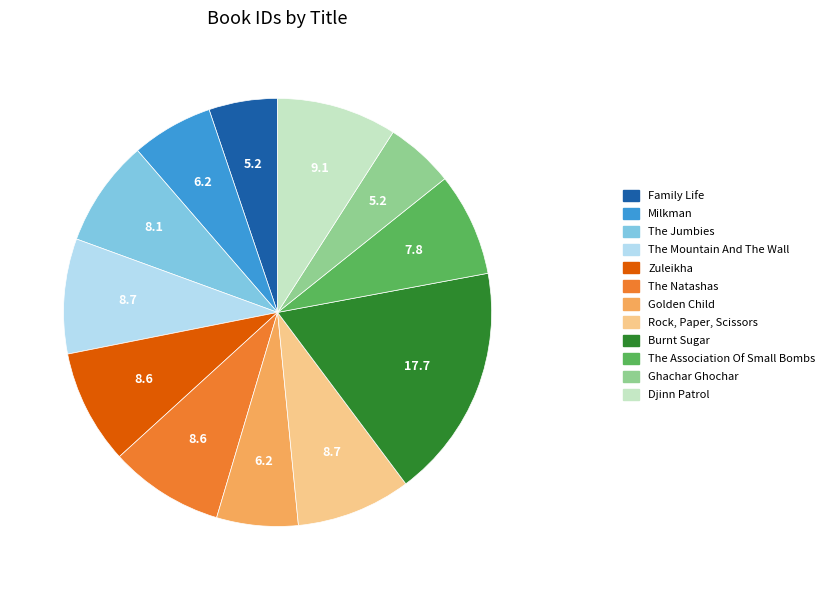

Is the sum of Zuleikha and Burnt Sugar greater than half?

No